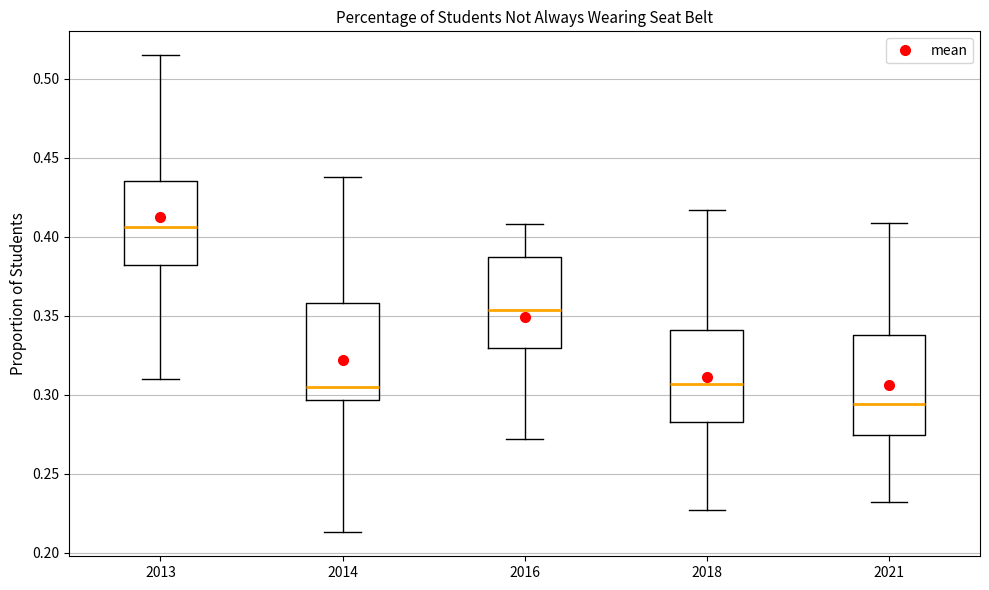

Reading left to right, read every box against the y-axis: the position of its median line, the range the box covers, and the ends of its whiskers. The values are not printed on the chart, so give them approximately, as read against the axis.

2013: median 0.405, box 0.380 to 0.435, whiskers 0.310 to 0.515
2014: median 0.305, box 0.295 to 0.360, whiskers 0.215 to 0.440
2016: median 0.355, box 0.330 to 0.385, whiskers 0.270 to 0.410
2018: median 0.305, box 0.285 to 0.340, whiskers 0.225 to 0.415
2021: median 0.295, box 0.275 to 0.340, whiskers 0.230 to 0.410